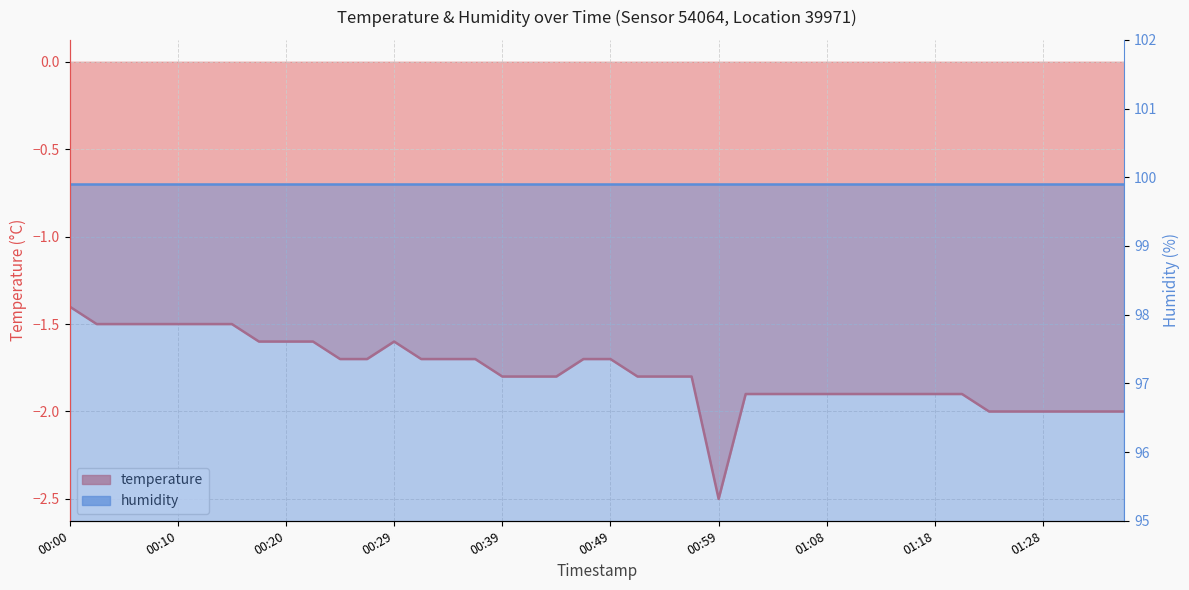

How many points are lower than both their immediate neighbors (excluding endpoints)?

1